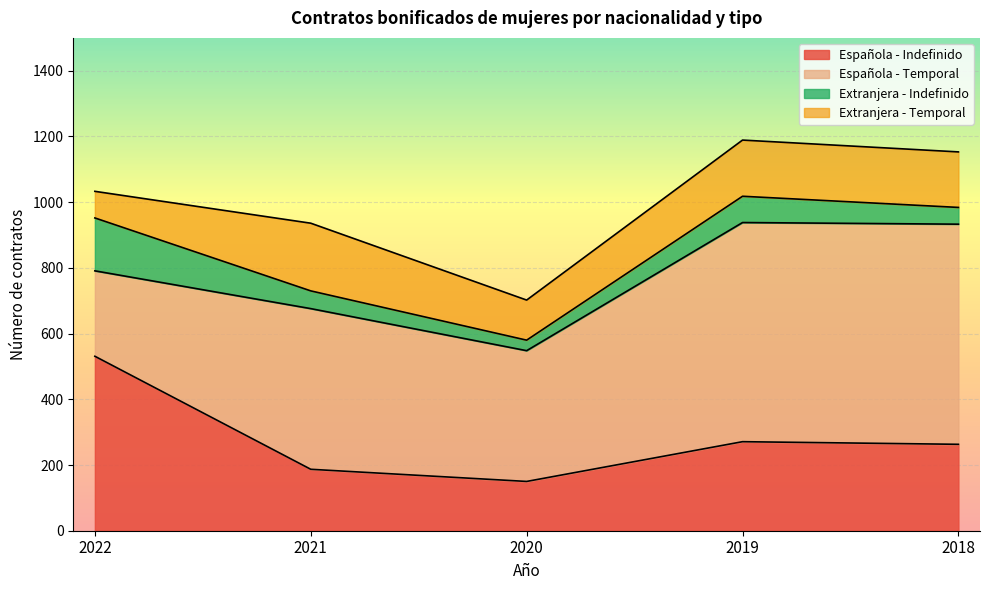

What is the average value of the Española - Indefinido series?

280